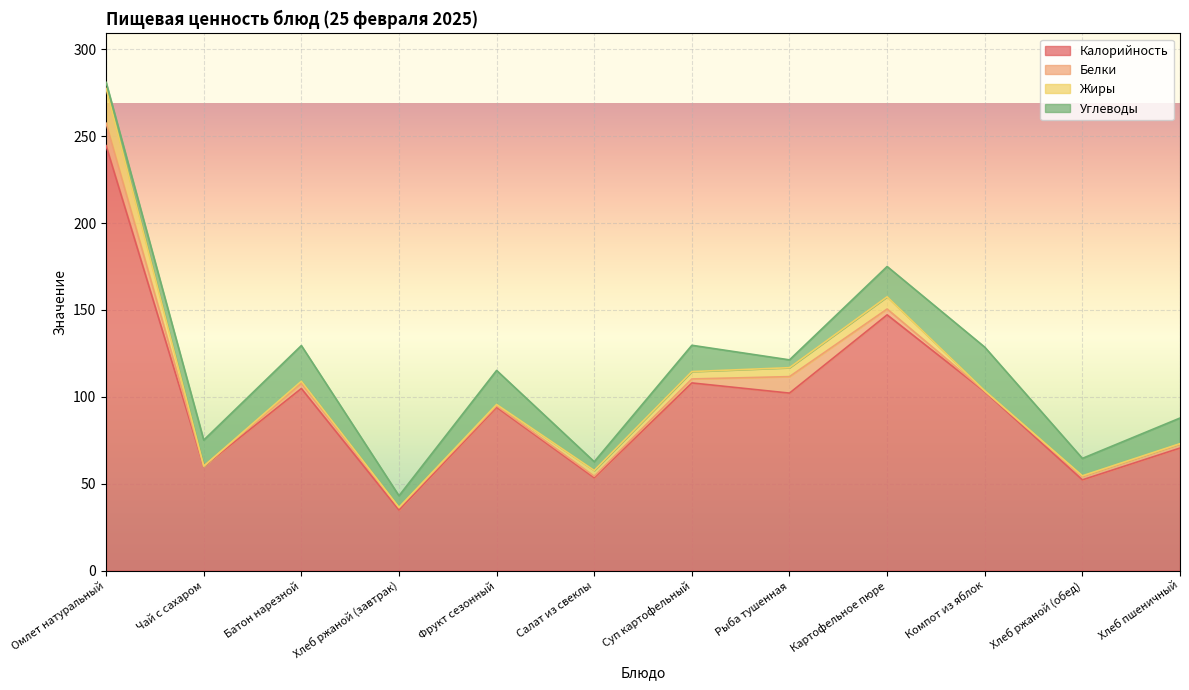

What is the sum of all Белки values?

38.8